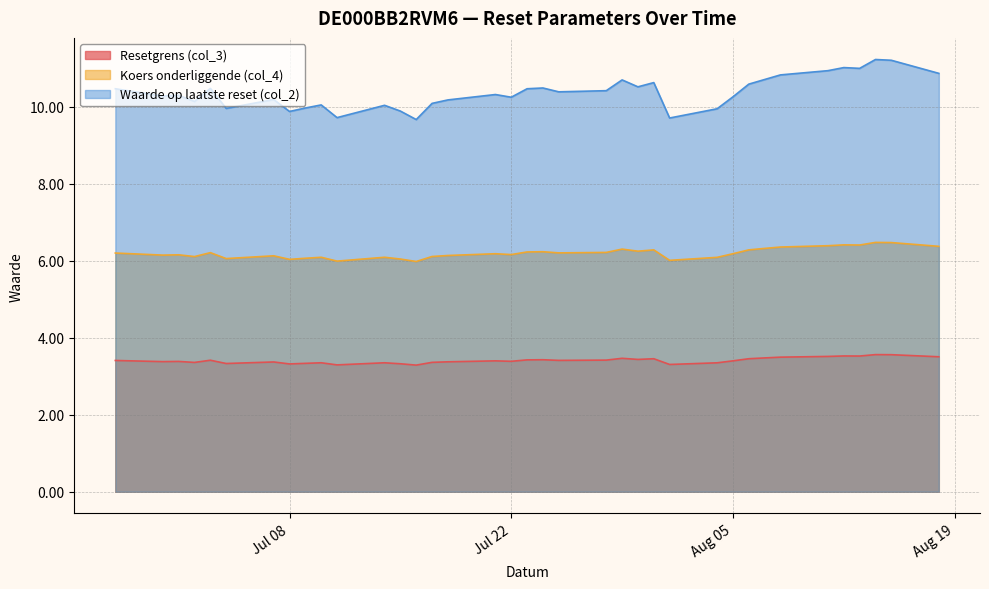

At which category does Resetgrens (col_3) reach its first local valley?

2025-06-30